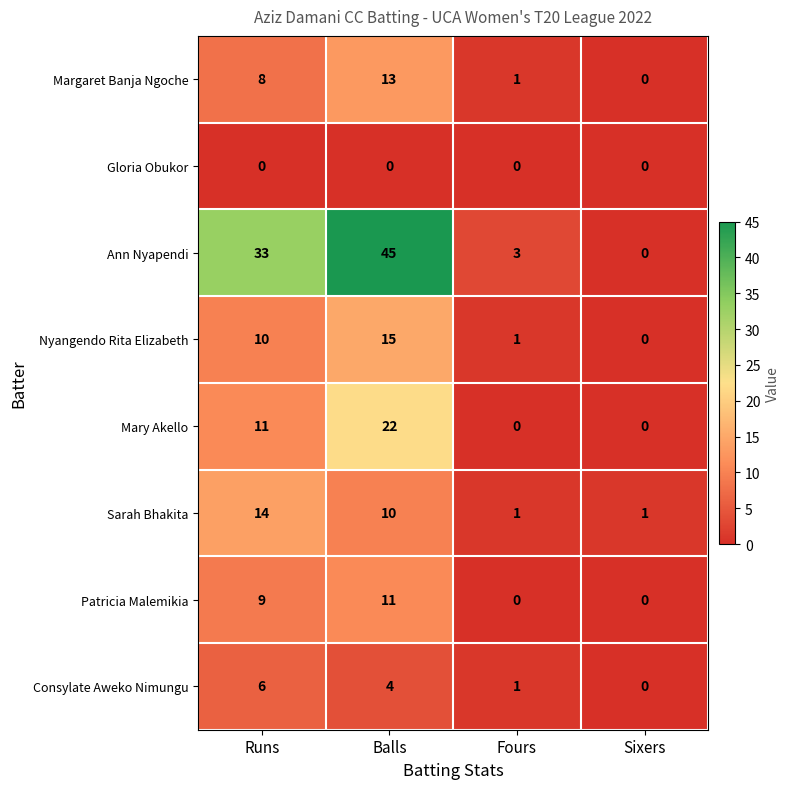

Is it true that Consylate Aweko Nimungu equals 4 at Balls?

True